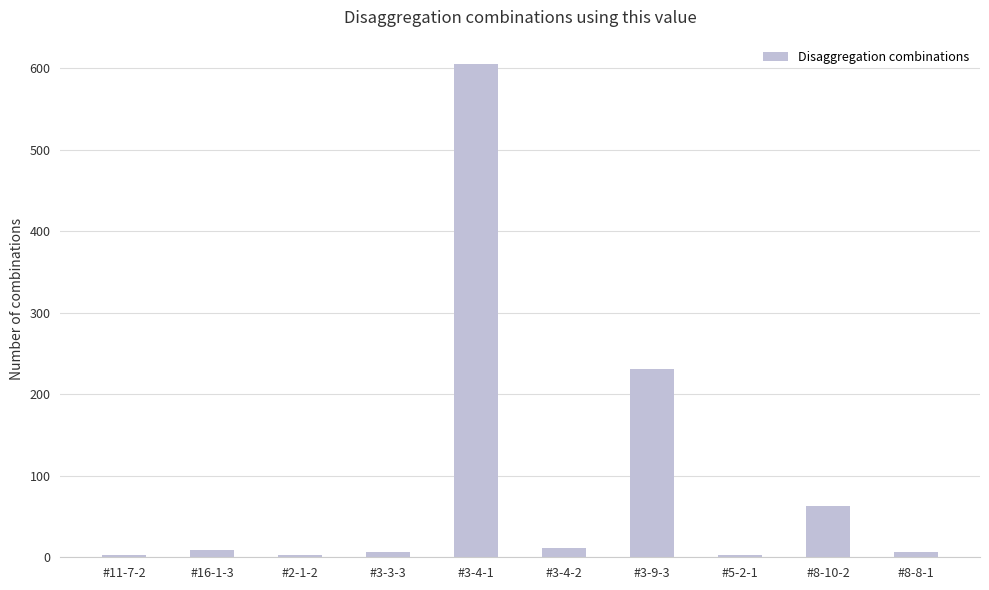

Reading left to right, transcribe all the data shown in this chart.

3	9	3	6	605	12	231	3	63	6